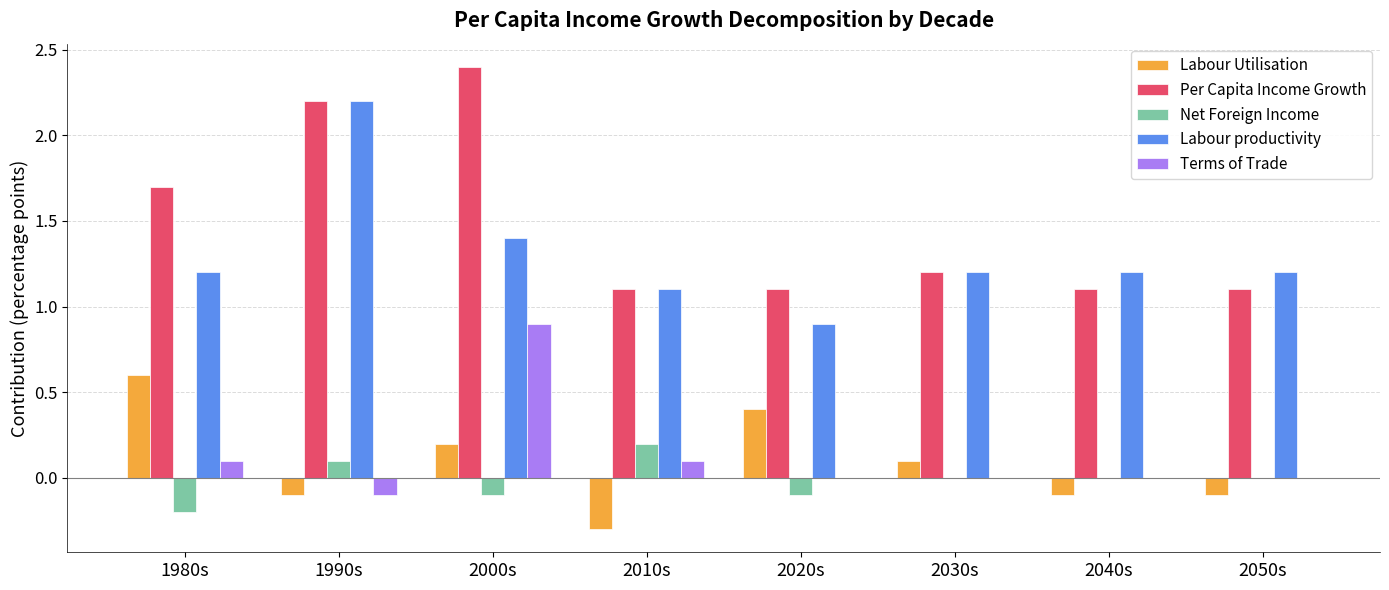

Which series changed the most between 1990s and 2040s?

Per Capita Income Growth